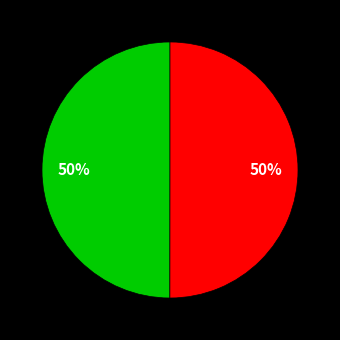

To the nearest percent, what is the average slice percentage?

50%